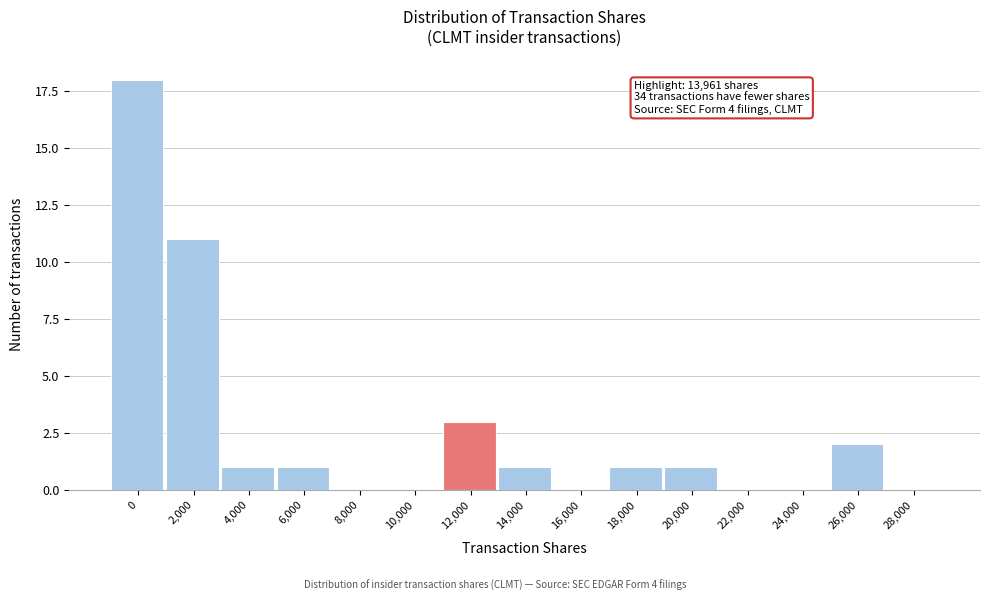

Reading left to right, what are all the values shown in this chart?

0=18	2,000=11	4,000=1	6,000=1	8,000=0	10,000=0	12,000=3	14,000=1	16,000=0	18,000=1	20,000=1	22,000=0	24,000=0	26,000=2	28,000=0